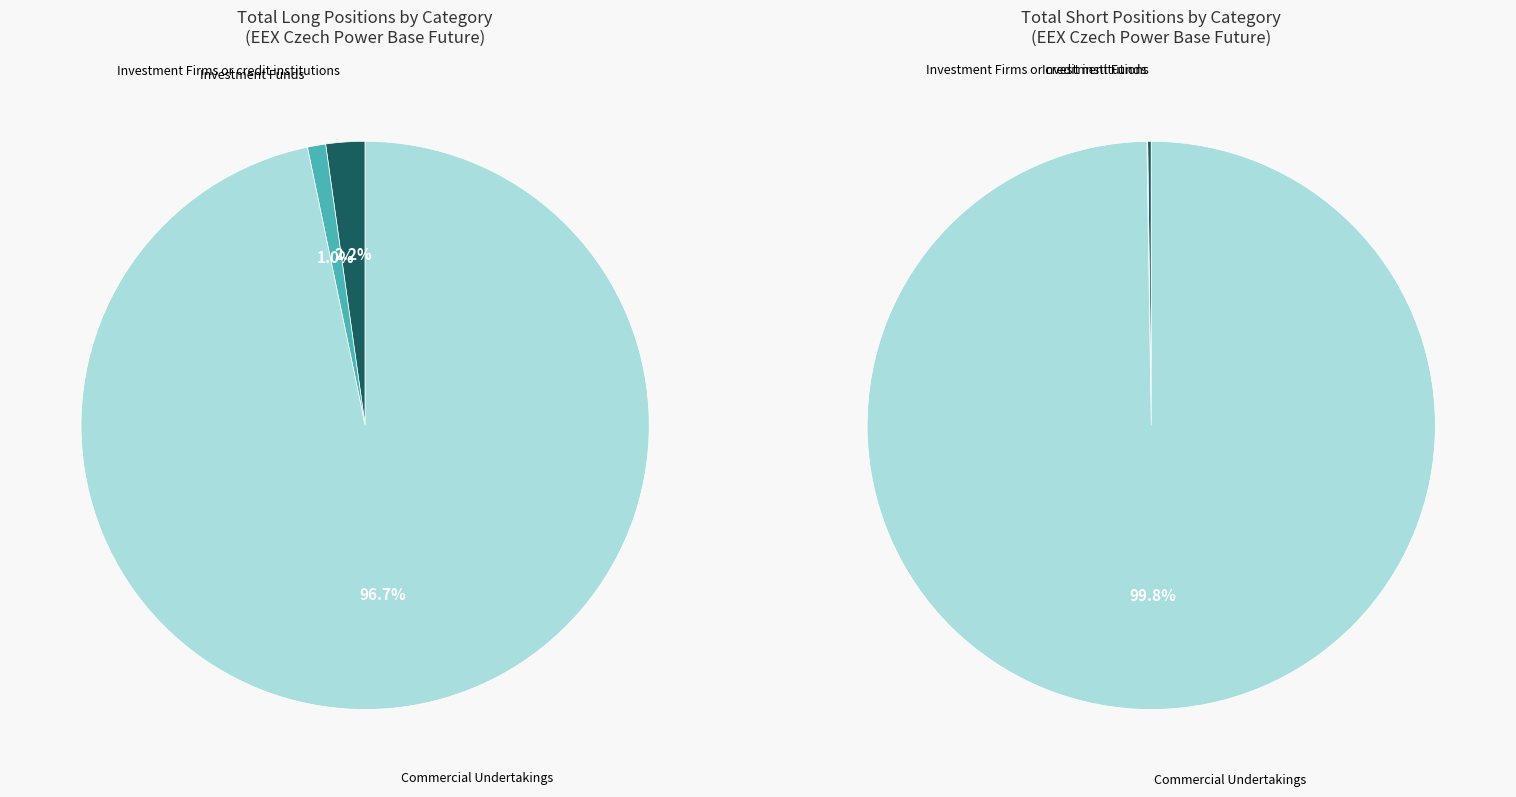

Is Commercial Undertakings the majority of the pie?

Yes